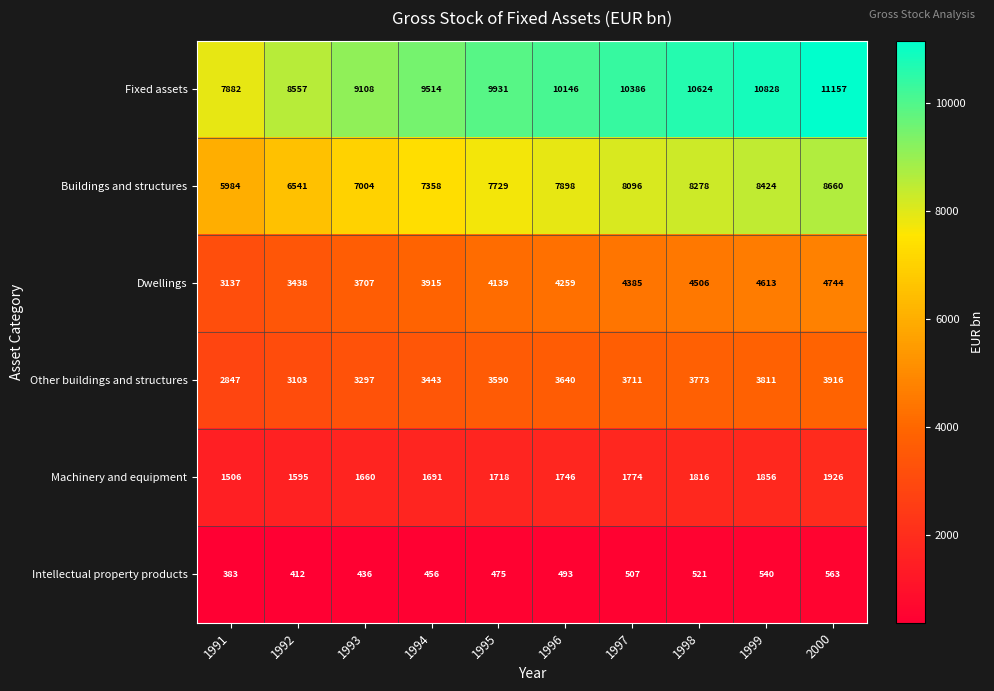

What is the sum of all Intellectual property products values?

4786